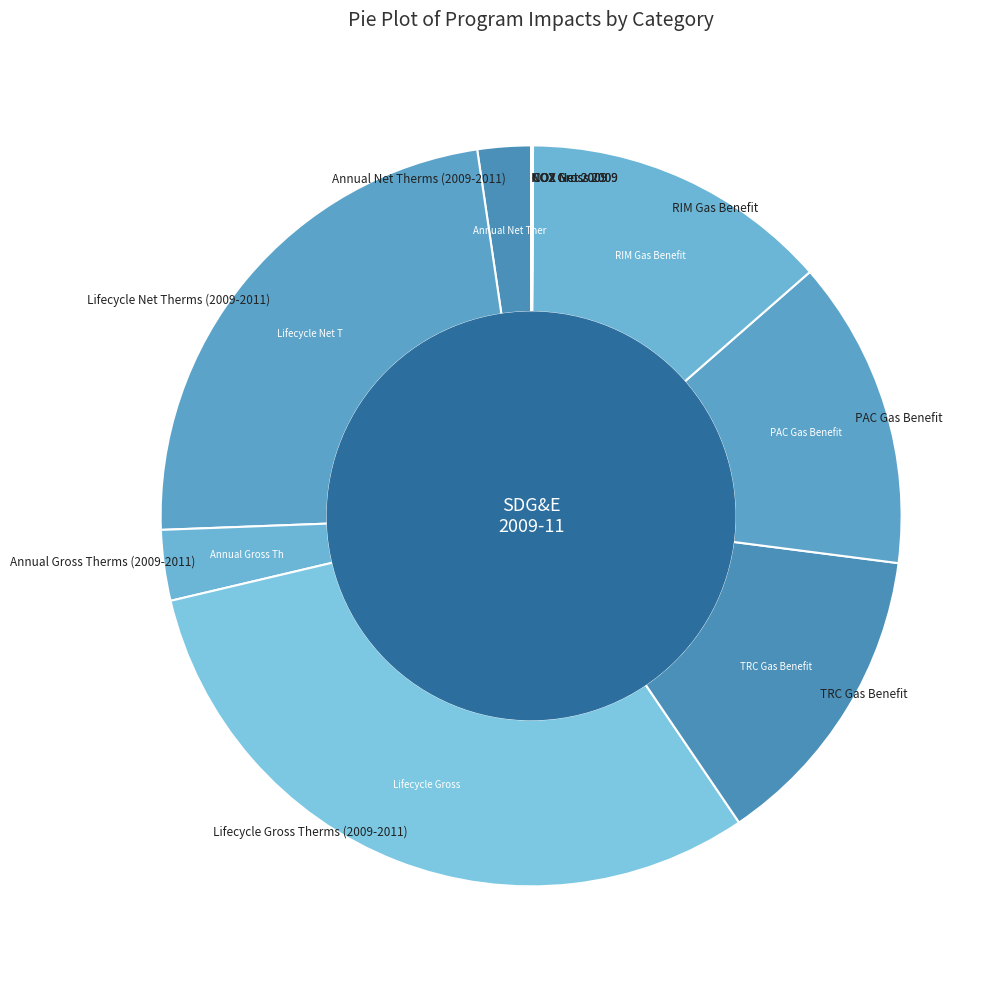

Which category has the biggest portion of the pie?

Lifecycle Gross Therms (2009-2011)